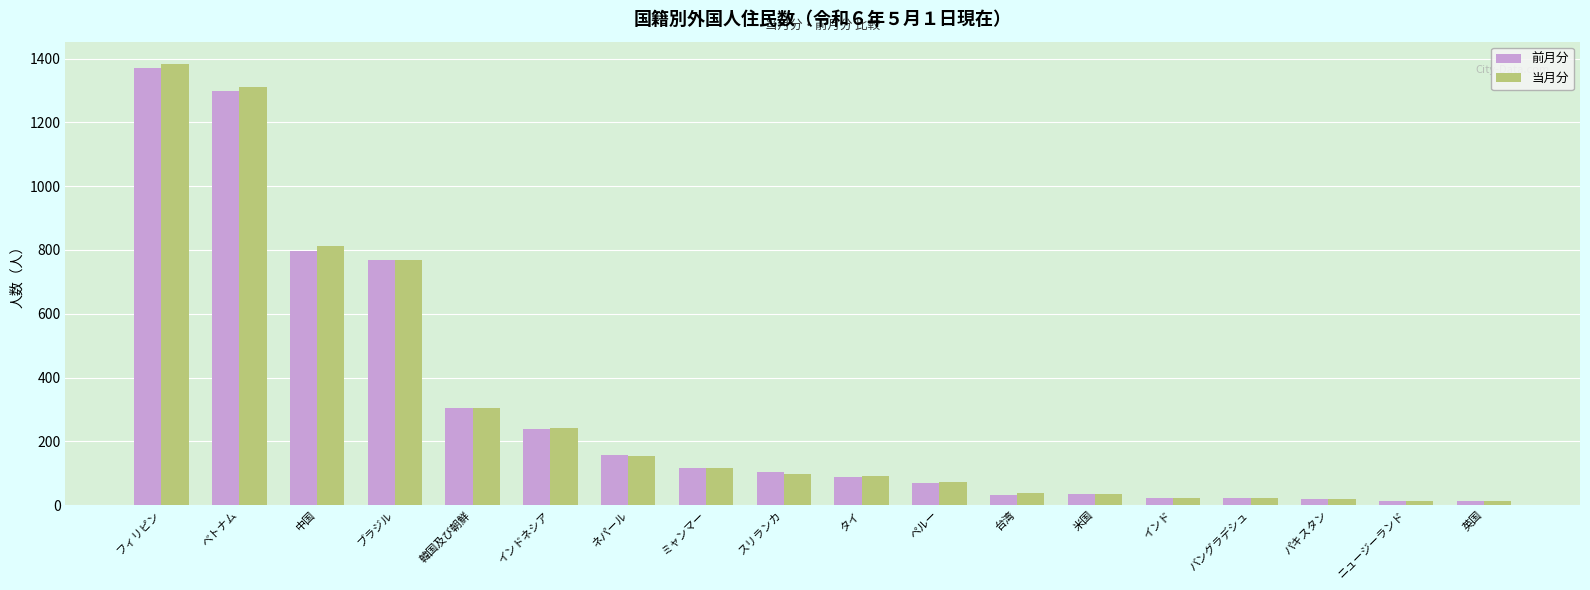

At which label is 前月分 closest to 691?

ブラジル